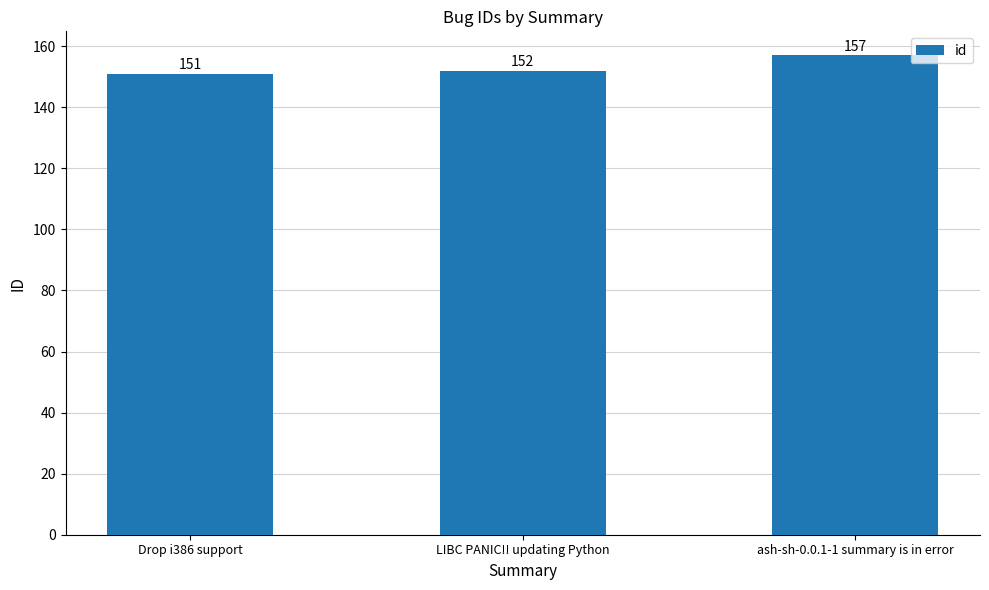

Reading right to left, what are all the values shown in this chart?

ash-sh-0.0.1-1 summary is in error=157	LIBC PANIC!! updating Python=152	Drop i386 support=151